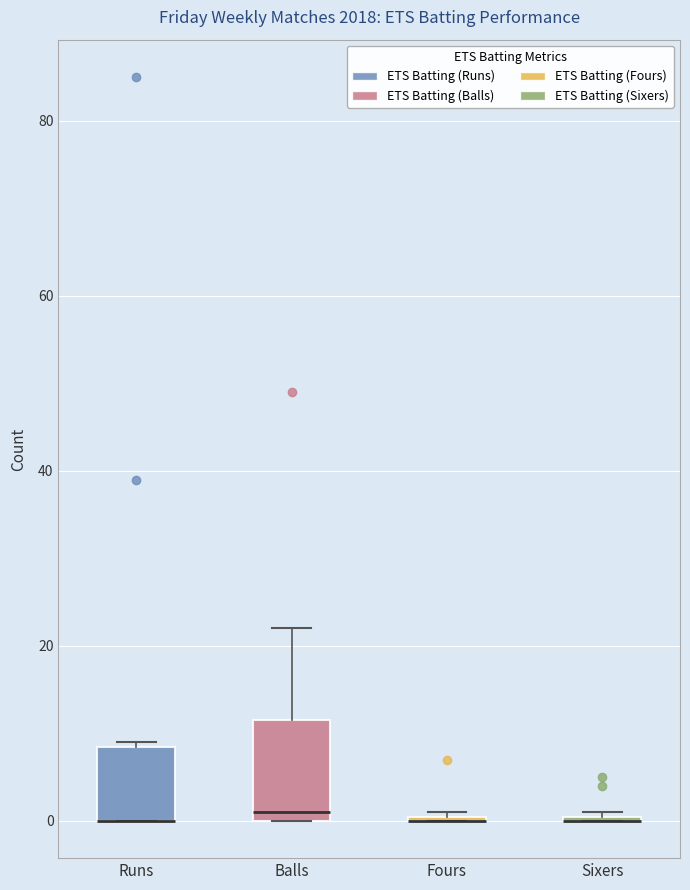

Reading left to right, transcribe this box plot: for each box, give where its median line is, the range the box spans, and where its two whiskers end, as read against the y-axis. The values are not printed on the chart, so give them approximately, as read against the axis.

Runs: median 0 (drawn on the box's lower edge), box 0 to 8, whiskers 0 to 10
Balls: median 2, box 0 to 12, whiskers 0 to 22
Fours: box collapsed to a line at 0, whiskers 0 to 2
Sixers: box collapsed to a line at 0, whiskers 0 to 2